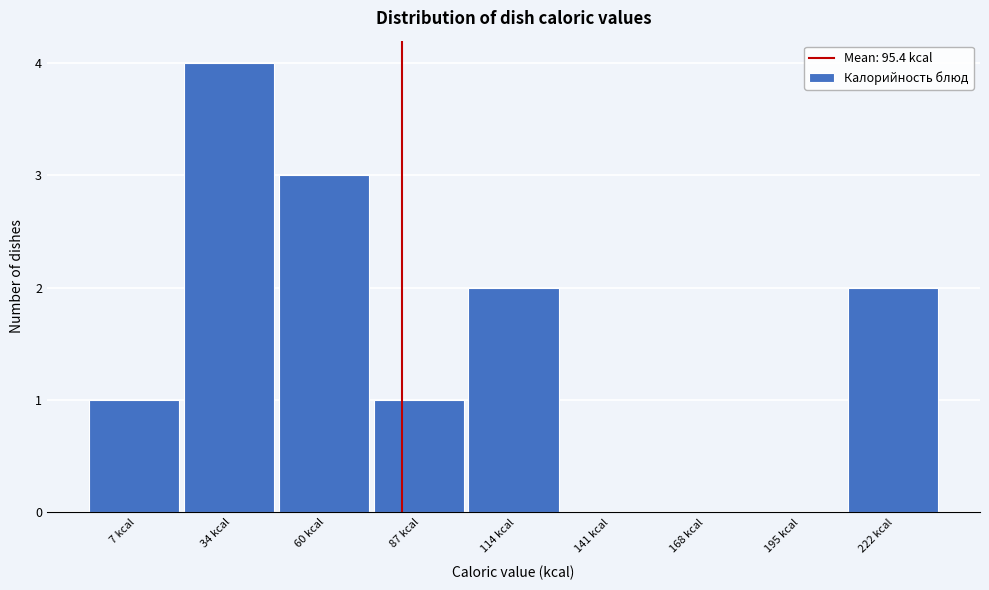

Reading right to left, extract all data points from this chart.

222 kcal=2	195 kcal=0	168 kcal=0	141 kcal=0	114 kcal=2	87 kcal=1	60 kcal=3	34 kcal=4	7 kcal=1